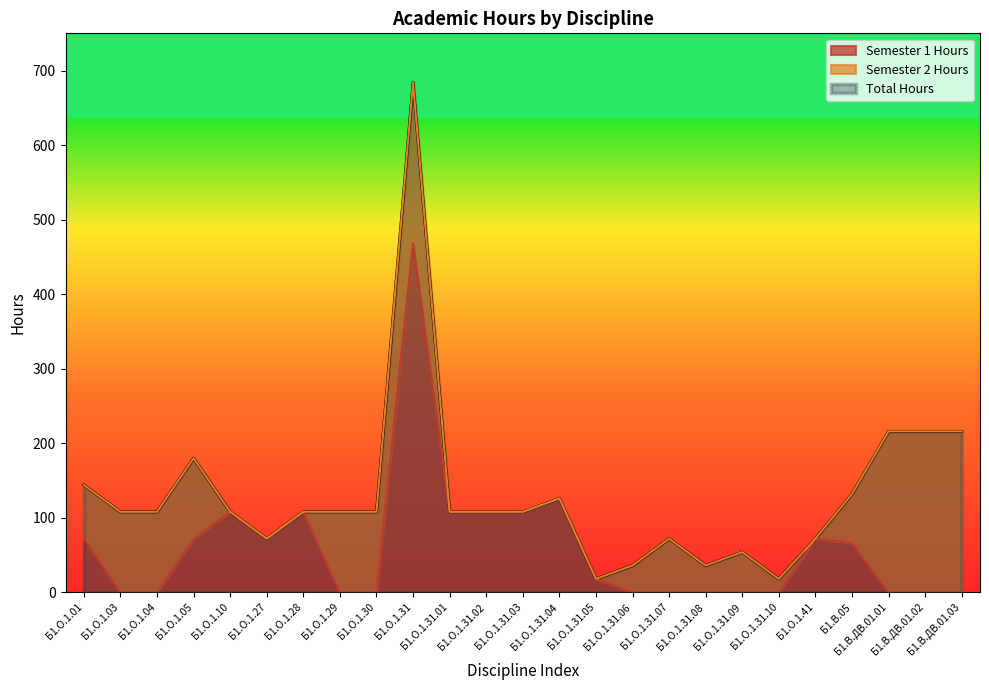

Which series has the largest range (max minus min)?

Total Hours